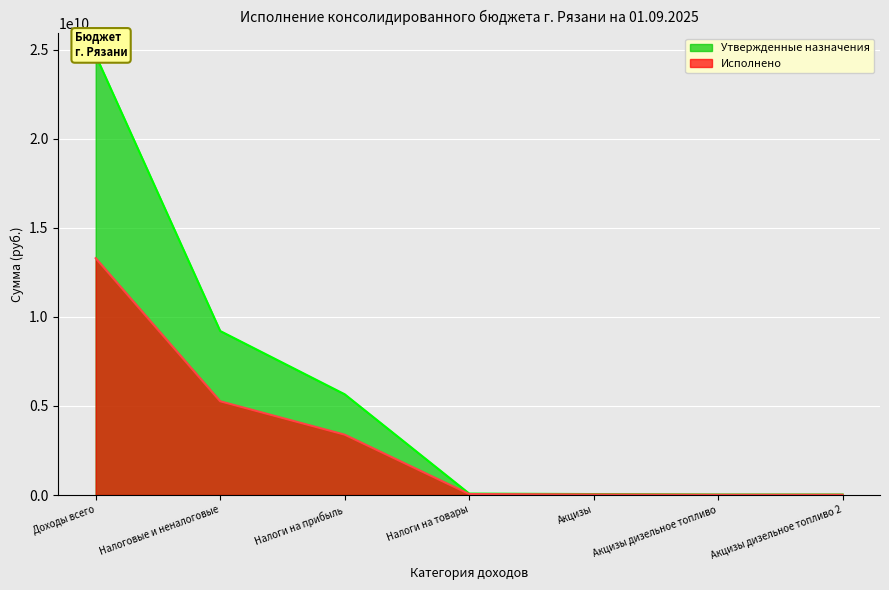

Reading right to left, transcribe all the data shown in this chart.

Утвержденные назначения: Акцизы дизельное топливо 2=27638700.0	Акцизы дизельное топливо=27638700.0	Акцизы=52843800.0	Налоги на товары=80871800.0	Налоги на прибыль=5658159000.0	Налоговые и неналоговые=9211590848.4	Доходы всего=24693679180.9
Исполнено: Акцизы дизельное топливо 2=17528645.6	Акцизы дизельное топливо=17528645.6	Акцизы=34711011.6	Налоги на товары=54605139.6	Налоги на прибыль=3388798315.3	Налоговые и неналоговые=5264237654.4	Доходы всего=13300477907.6